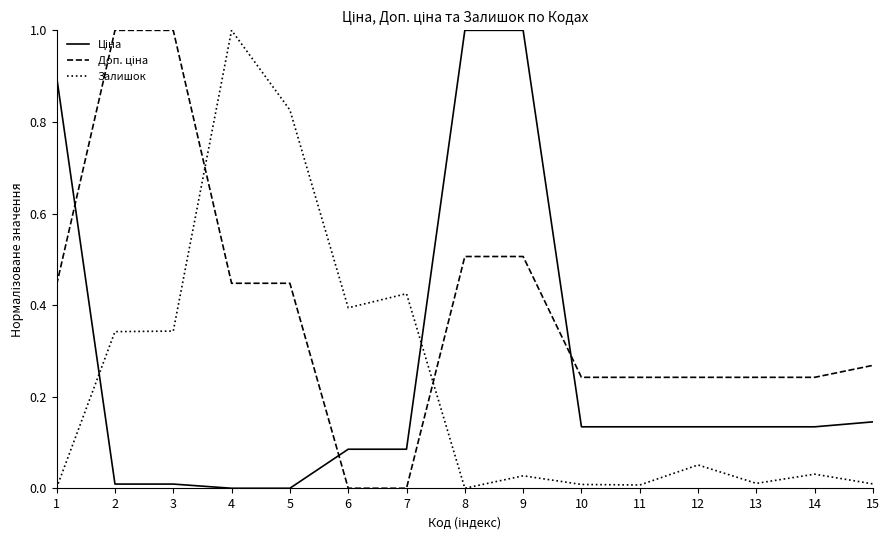

Which category has the highest value in the Залишок series?

4